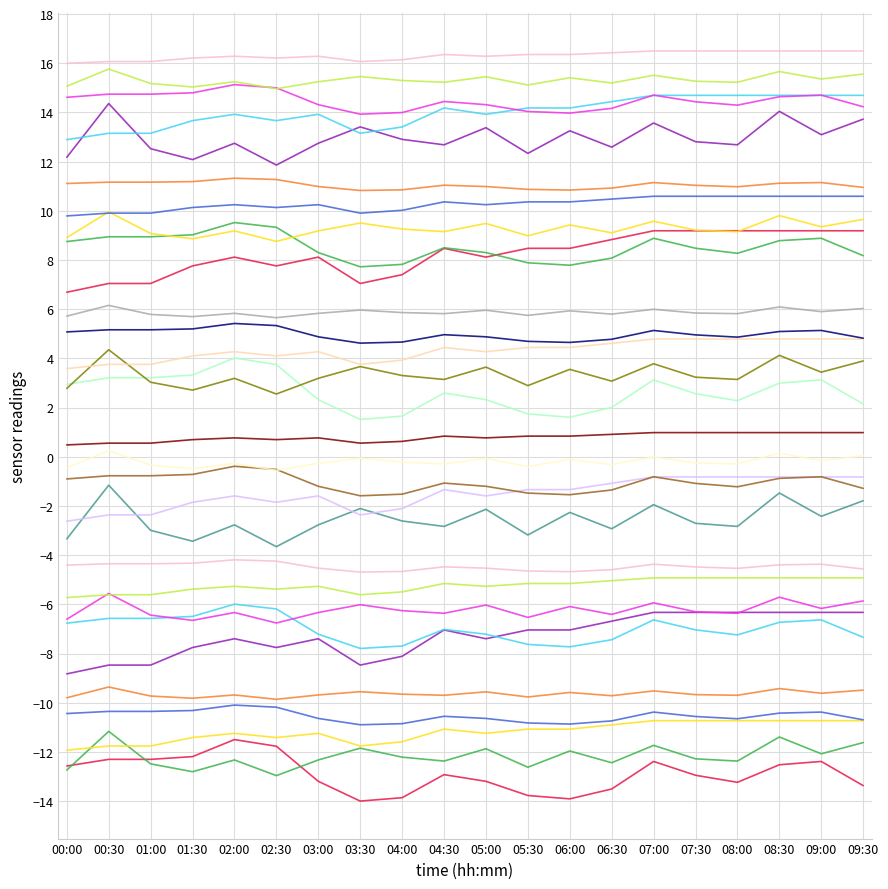

At which category is the sum across all series the highest?

08:30